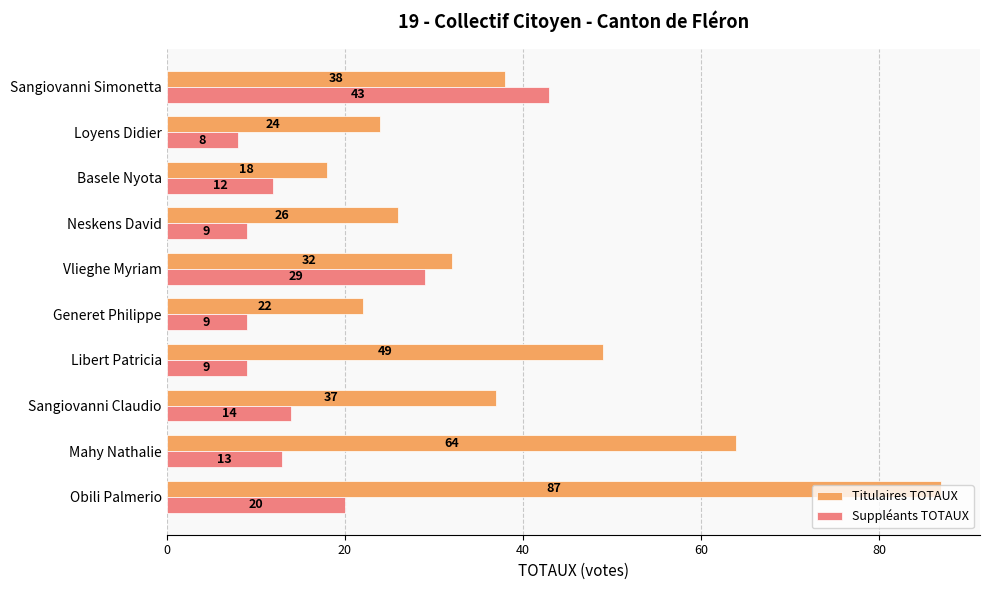

The Titulaires TOTAUX series shows 18 at Basele Nyota. True or false?

True